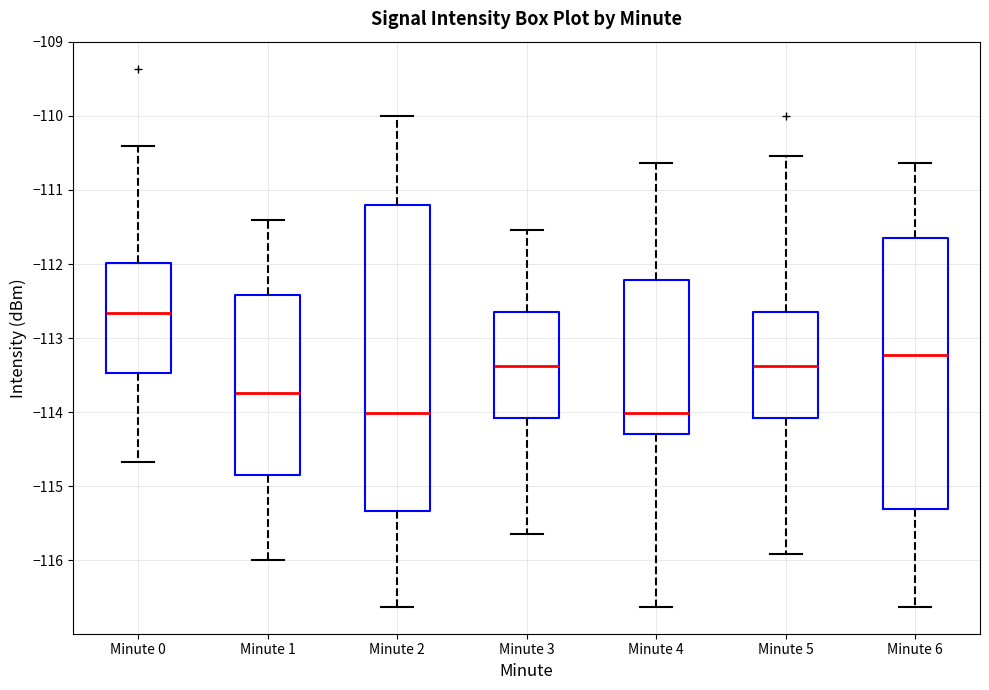

Which box is the tallest, from its lower edge to its upper edge?

Minute 2